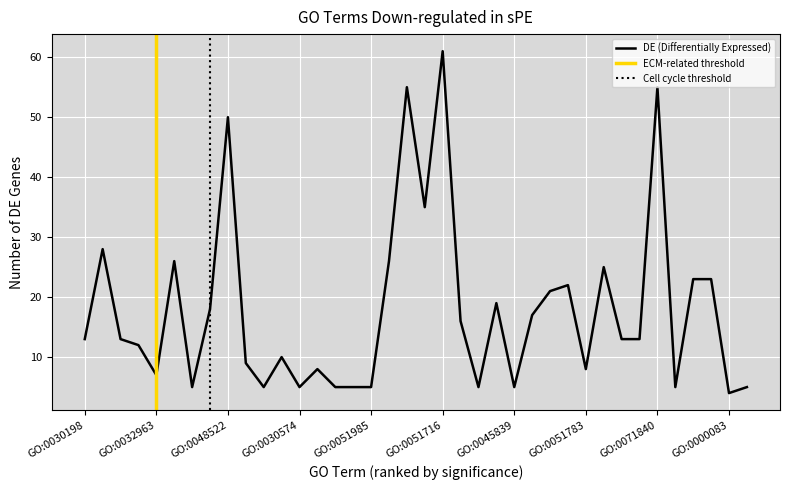

What is the change in value from GO:0043062 to GO:2000816?

-8